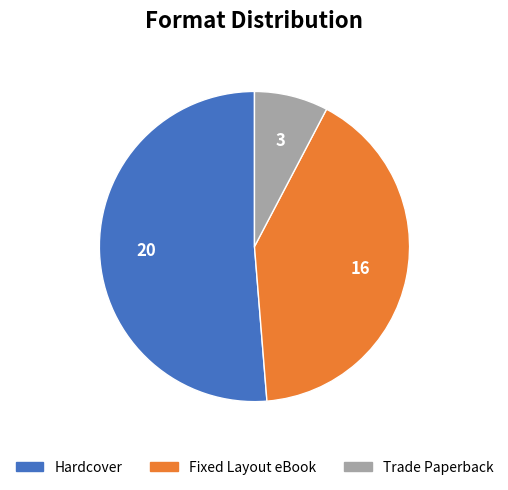

How many slices are in this pie chart?

3